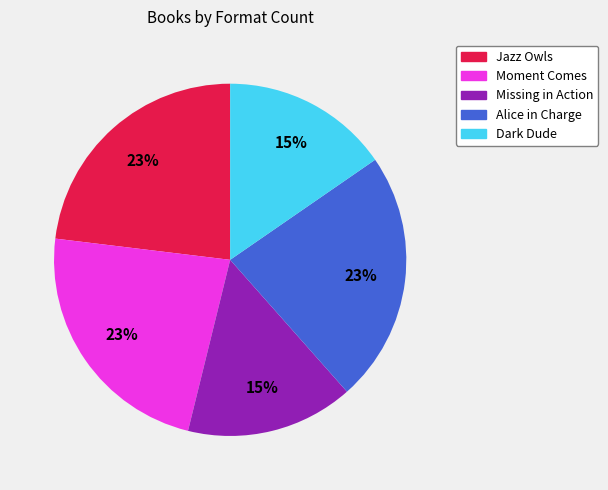

Is there any slice that represents more than half of the pie?

No